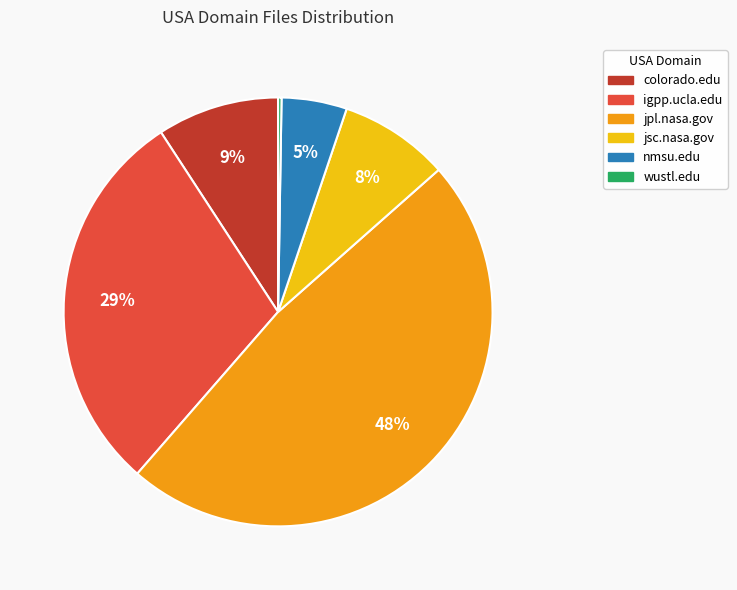

What is the ratio of the value at nmsu.edu to the value at jsc.nasa.gov?

0.6